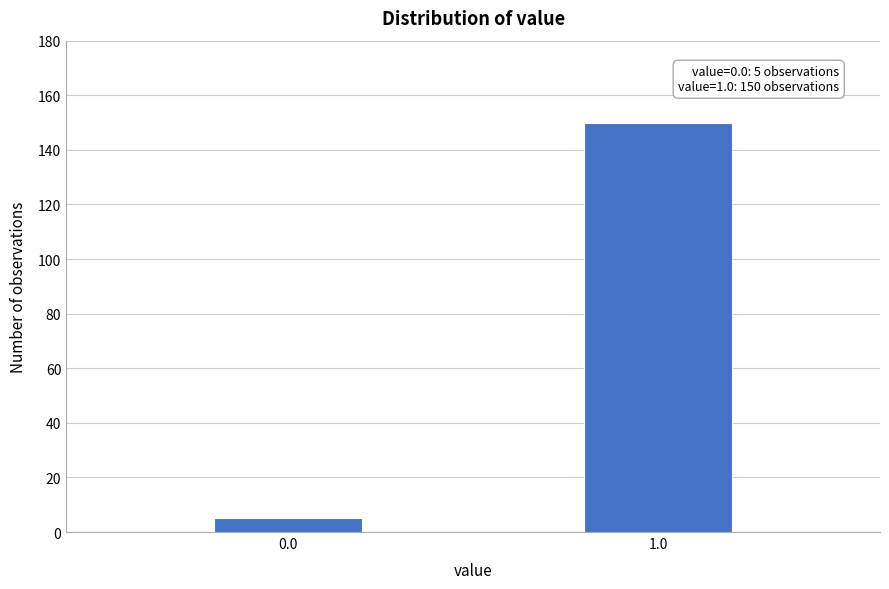

Reading left to right, extract all data points from this chart.

0.0=5	1.0=150